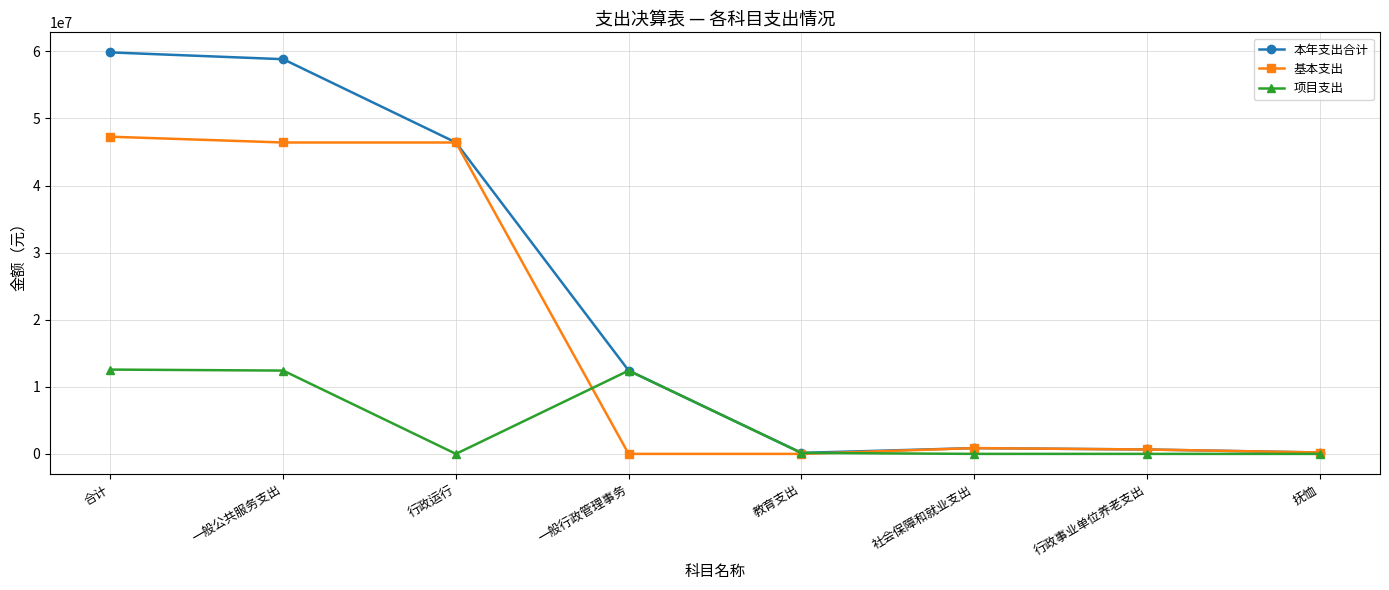

How many series are shown in this chart?

3